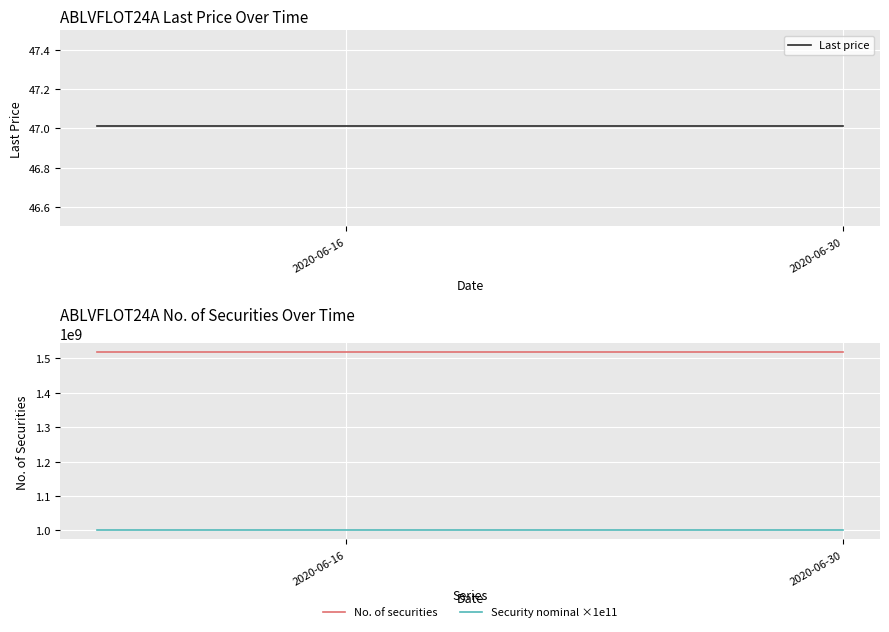

What are all the series names shown in the legend?

Last price, No. of securities, Security nominal ×1e11